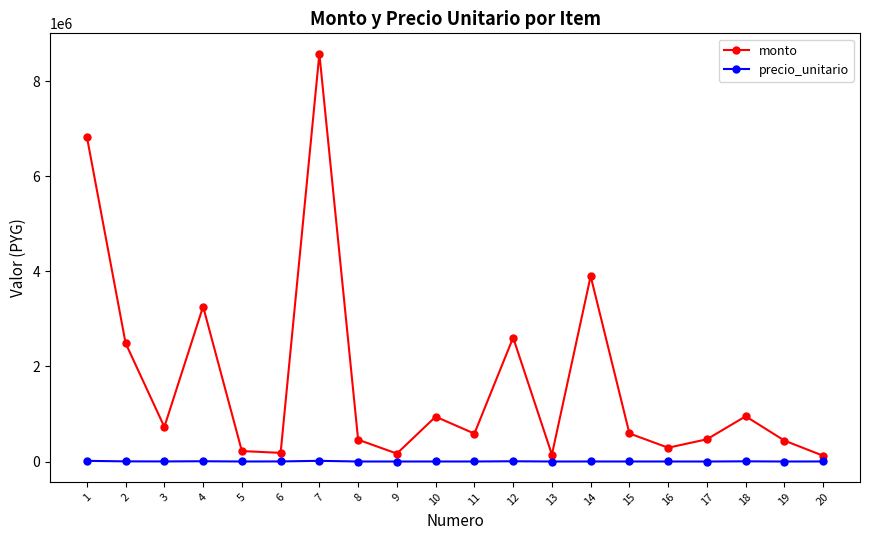

The value of monto at 2 is 2490400. True or false?

True